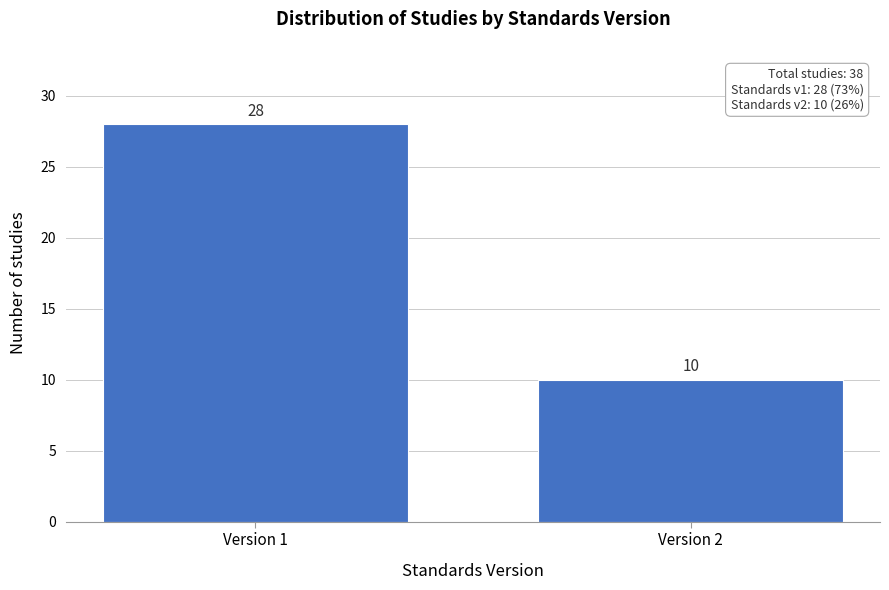

Reading left to right, what are all the values shown in this chart?

Version 1=28	Version 2=10